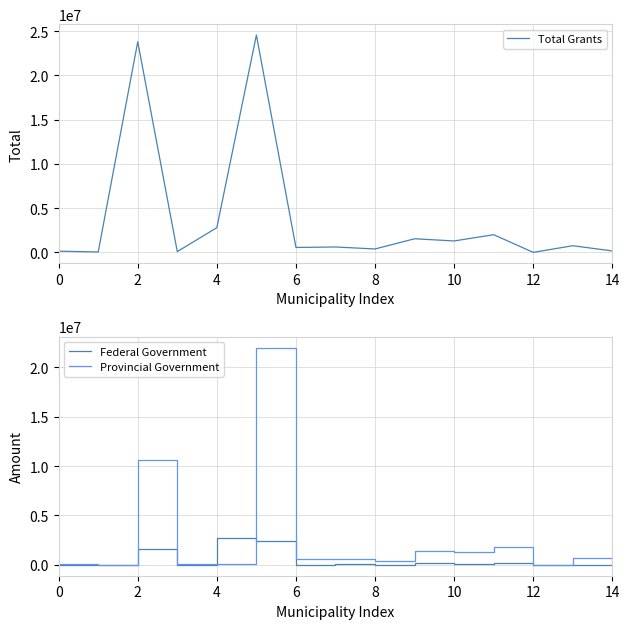

What is the value of the Federal Government point at the 3rd from the left?

1593000